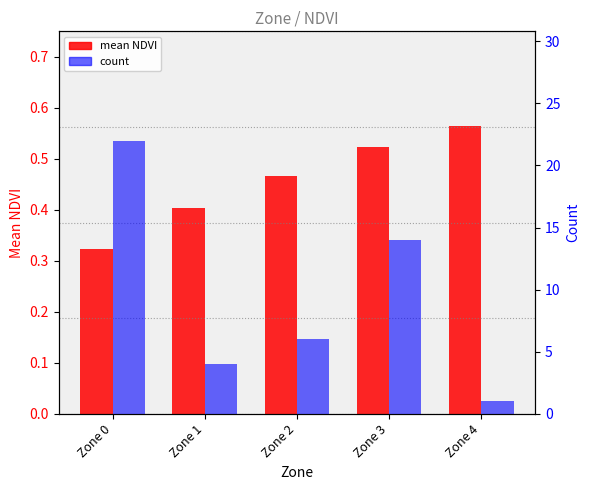

Rank the series by their maximum value, from lowest to highest.

mean NDVI, count